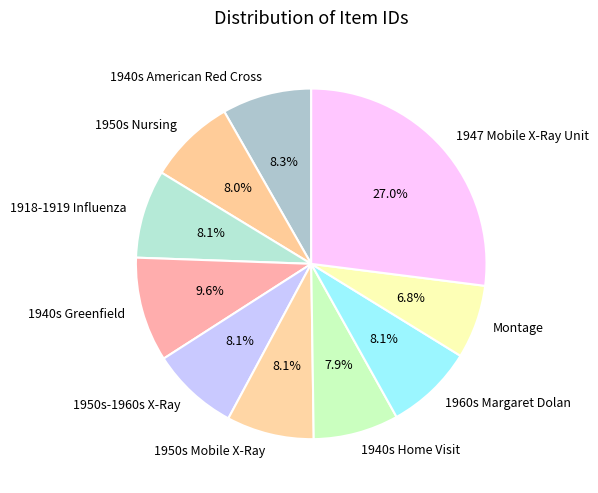

Approximately how many times larger is the value at 1940s Home Visit compared to 1940s American Red Cross?

1.0